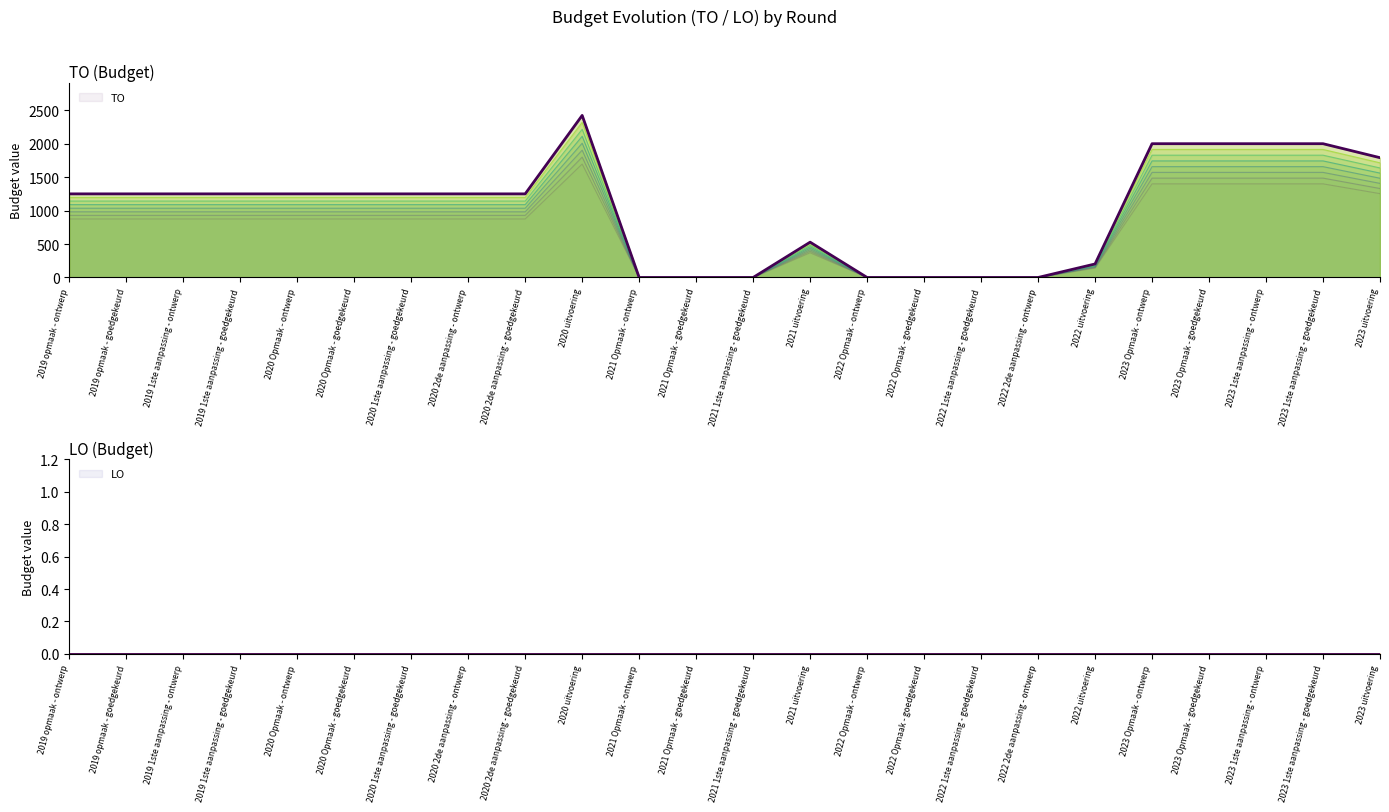

The value of LO at 2021 uitvoering is 0. True or false?

True